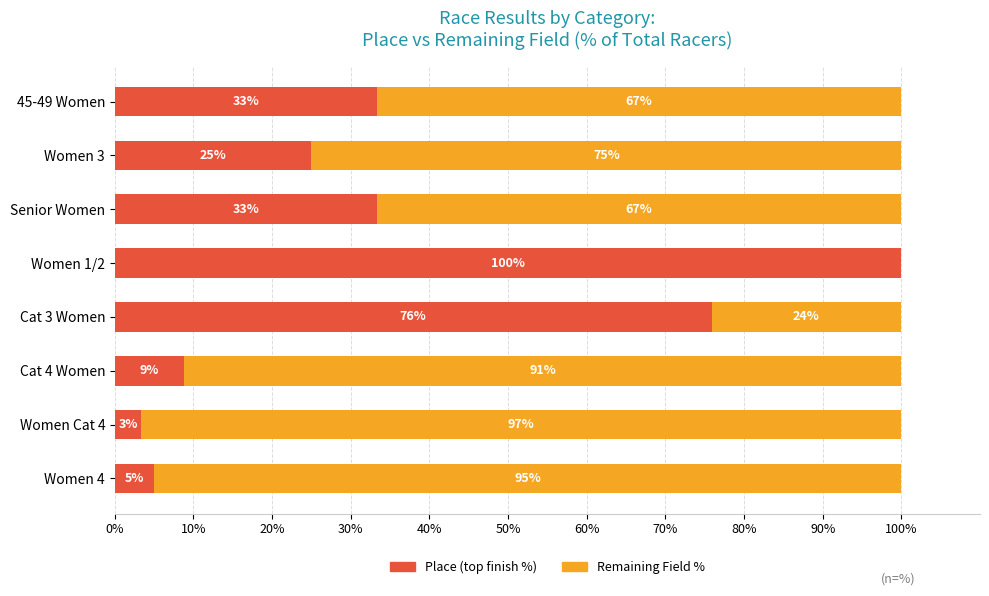

The value of Place (top finish %) at 45-49 Women is 49.3. True or false?

False